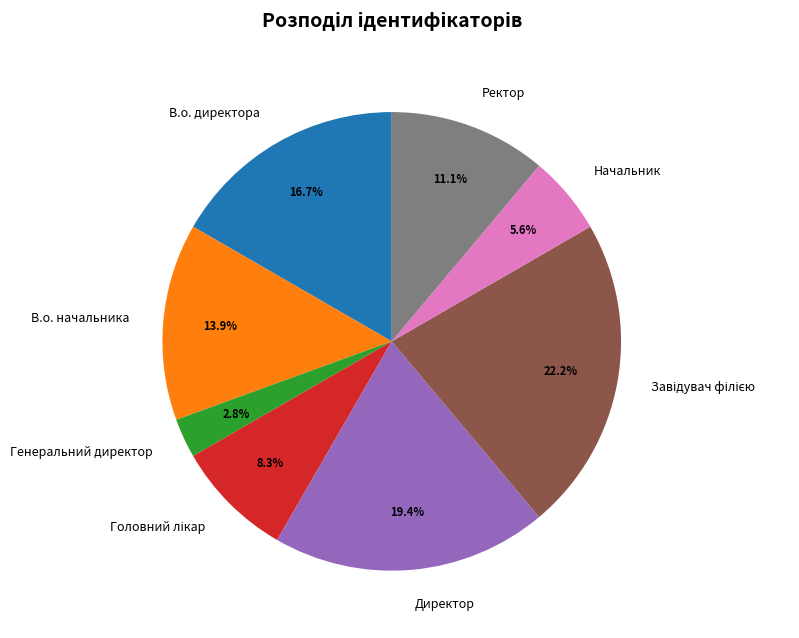

Count the number of slices in the pie.

8